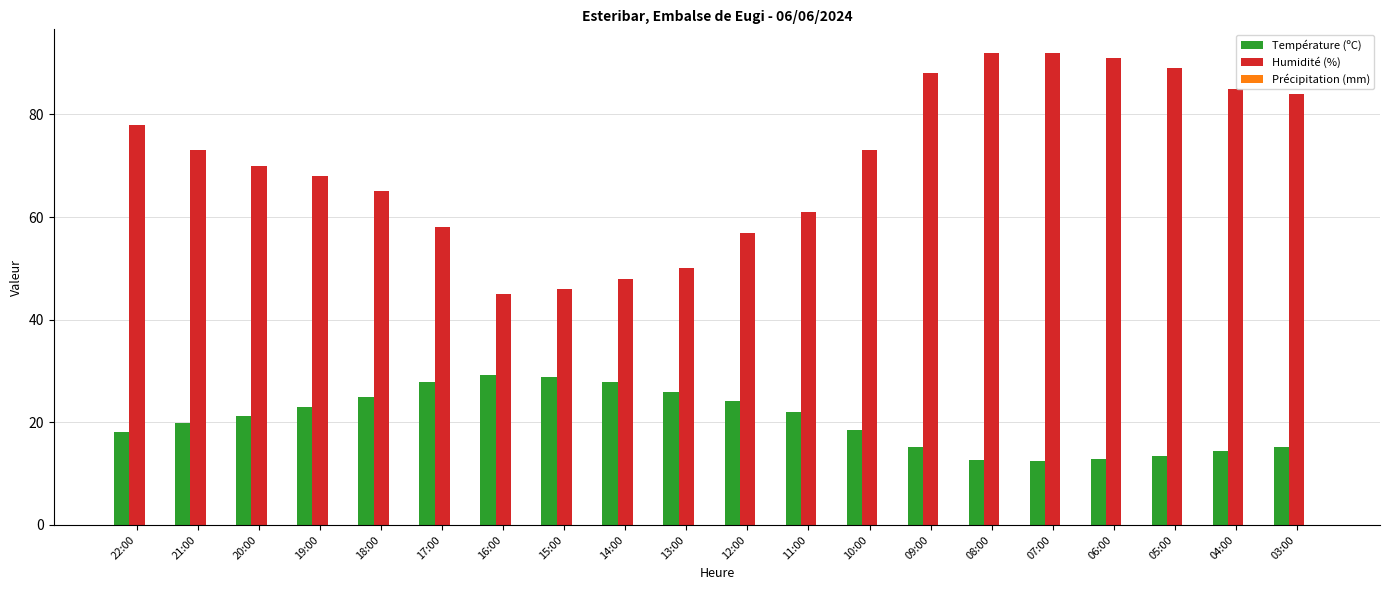

Between 17:00 and 14:00, which series saw the biggest shift?

Humidité (%)